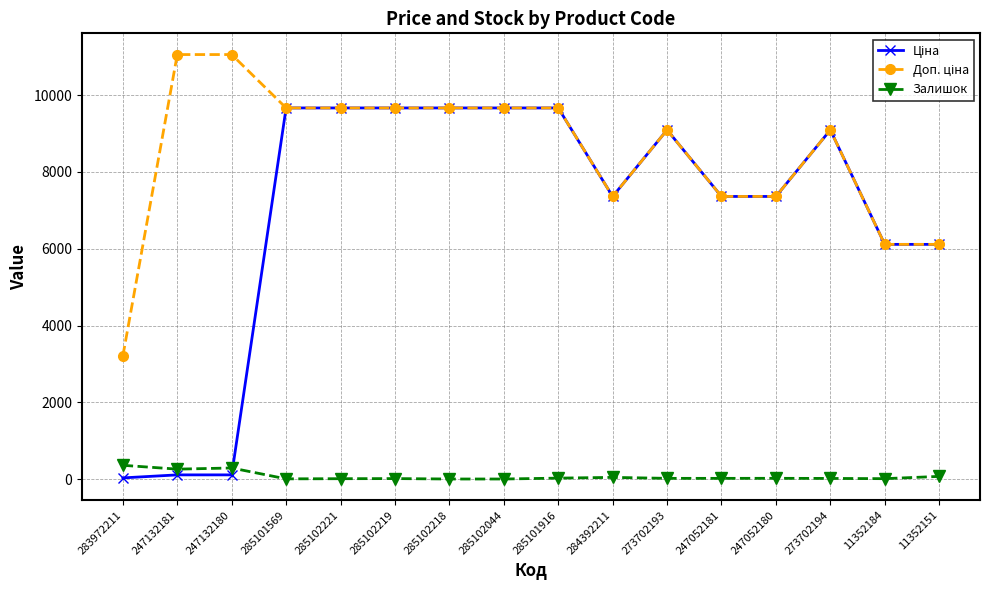

What is the greatest value displayed?

11055.0